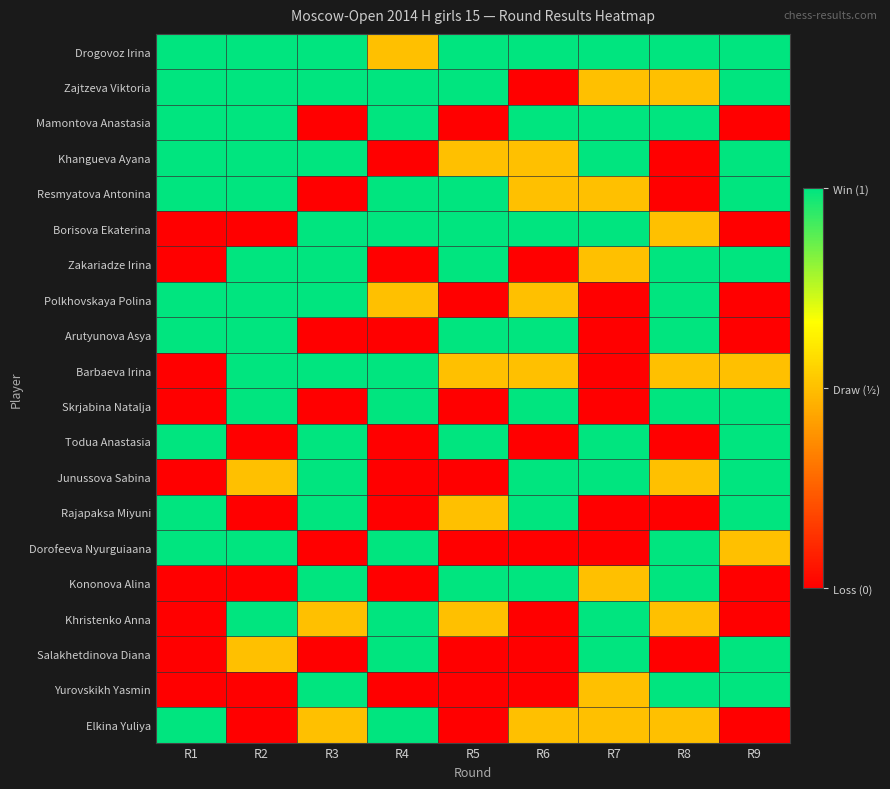

Reading right to left, extract all data points from this chart.

Drogovoz Irina: R9=1.0	R8=1.0	R7=1.0	R6=1.0	R5=1.0	R4=0.5	R3=1.0	R2=1.0	R1=1.0
Zajtzeva Viktoria: R9=1.0	R8=0.5	R7=0.5	R6=0.0	R5=1.0	R4=1.0	R3=1.0	R2=1.0	R1=1.0
Mamontova Anastasia: R9=0.0	R8=1.0	R7=1.0	R6=1.0	R5=0.0	R4=1.0	R3=0.0	R2=1.0	R1=1.0
Khangueva Ayana: R9=1.0	R8=0.0	R7=1.0	R6=0.5	R5=0.5	R4=0.0	R3=1.0	R2=1.0	R1=1.0
Resmyatova Antonina: R9=1.0	R8=0.0	R7=0.5	R6=0.5	R5=1.0	R4=1.0	R3=0.0	R2=1.0	R1=1.0
Borisova Ekaterina: R9=0.0	R8=0.5	R7=1.0	R6=1.0	R5=1.0	R4=1.0	R3=1.0	R2=0.0	R1=0.0
Zakariadze Irina: R9=1.0	R8=1.0	R7=0.5	R6=0.0	R5=1.0	R4=0.0	R3=1.0	R2=1.0	R1=0.0
Polkhovskaya Polina: R9=0.0	R8=1.0	R7=0.0	R6=0.5	R5=0.0	R4=0.5	R3=1.0	R2=1.0	R1=1.0
Arutyunova Asya: R9=0.0	R8=1.0	R7=0.0	R6=1.0	R5=1.0	R4=0.0	R3=0.0	R2=1.0	R1=1.0
Barbaeva Irina: R9=0.5	R8=0.5	R7=0.0	R6=0.5	R5=0.5	R4=1.0	R3=1.0	R2=1.0	R1=0.0
Skrjabina Natalja: R9=1.0	R8=1.0	R7=0.0	R6=1.0	R5=0.0	R4=1.0	R3=0.0	R2=1.0	R1=0.0
Todua Anastasia: R9=1.0	R8=0.0	R7=1.0	R6=0.0	R5=1.0	R4=0.0	R3=1.0	R2=0.0	R1=1.0
Junussova Sabina: R9=1.0	R8=0.5	R7=1.0	R6=1.0	R5=0.0	R4=0.0	R3=1.0	R2=0.5	R1=0.0
Rajapaksa Miyuni: R9=1.0	R8=0.0	R7=0.0	R6=1.0	R5=0.5	R4=0.0	R3=1.0	R2=0.0	R1=1.0
Dorofeeva Nyurguiaana: R9=0.5	R8=1.0	R7=0.0	R6=0.0	R5=0.0	R4=1.0	R3=0.0	R2=1.0	R1=1.0
Kononova Alina: R9=0.0	R8=1.0	R7=0.5	R6=1.0	R5=1.0	R4=0.0	R3=1.0	R2=0.0	R1=0.0
Khristenko Anna: R9=0.0	R8=0.5	R7=1.0	R6=0.0	R5=0.5	R4=1.0	R3=0.5	R2=1.0	R1=0.0
Salakhetdinova Diana: R9=1.0	R8=0.0	R7=1.0	R6=0.0	R5=0.0	R4=1.0	R3=0.0	R2=0.5	R1=0.0
Yurovskikh Yasmin: R9=1.0	R8=1.0	R7=0.5	R6=0.0	R5=0.0	R4=0.0	R3=1.0	R2=0.0	R1=0.0
Elkina Yuliya: R9=0.0	R8=0.5	R7=0.5	R6=0.5	R5=0.0	R4=1.0	R3=0.5	R2=0.0	R1=1.0